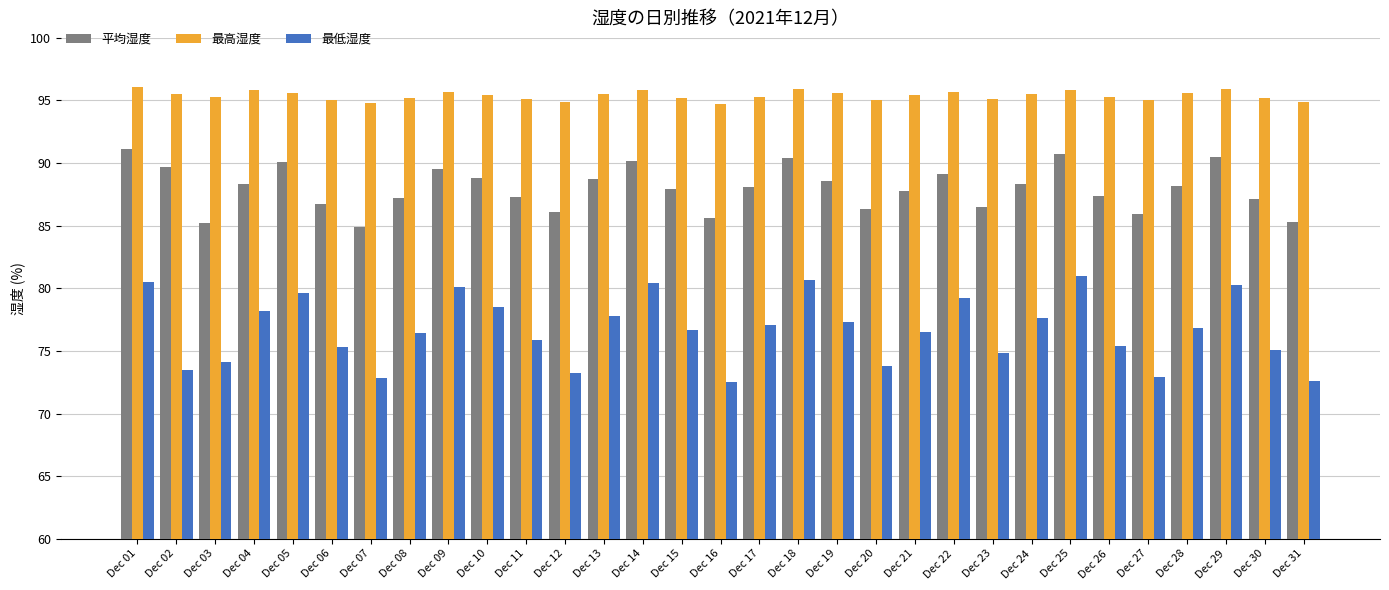

What is the spread (max minus min) of values at Dec 31?

22.3